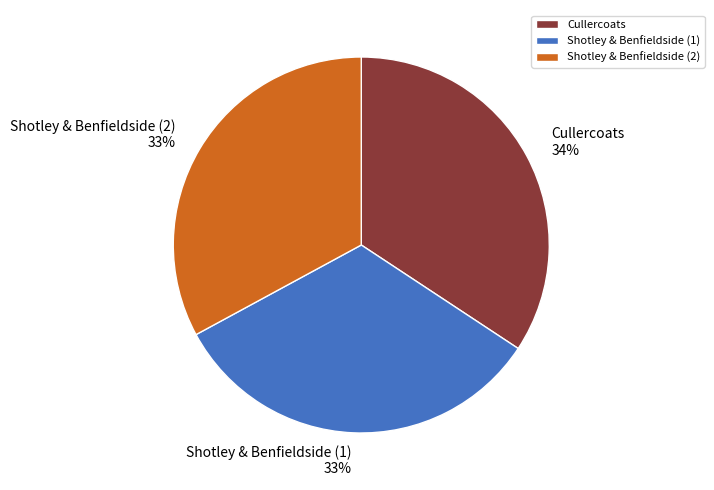

Do Shotley & Benfieldside (1) and Cullercoats together represent more than half of the pie?

Yes